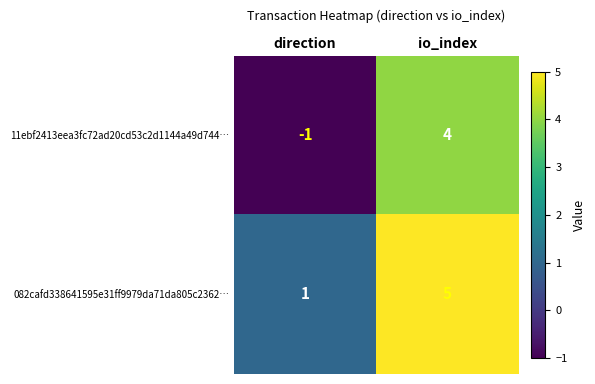

At which category is the sum across all series the highest?

io_index